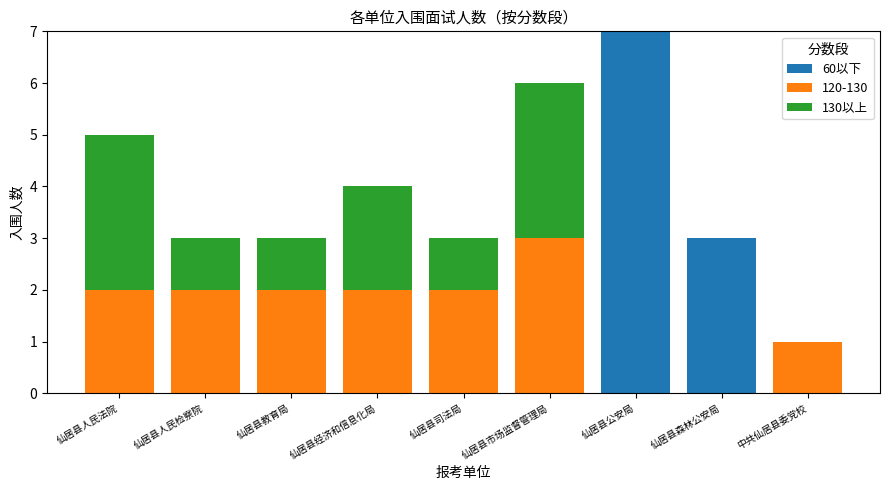

At which category is the sum across all series the highest?

仙居县公安局